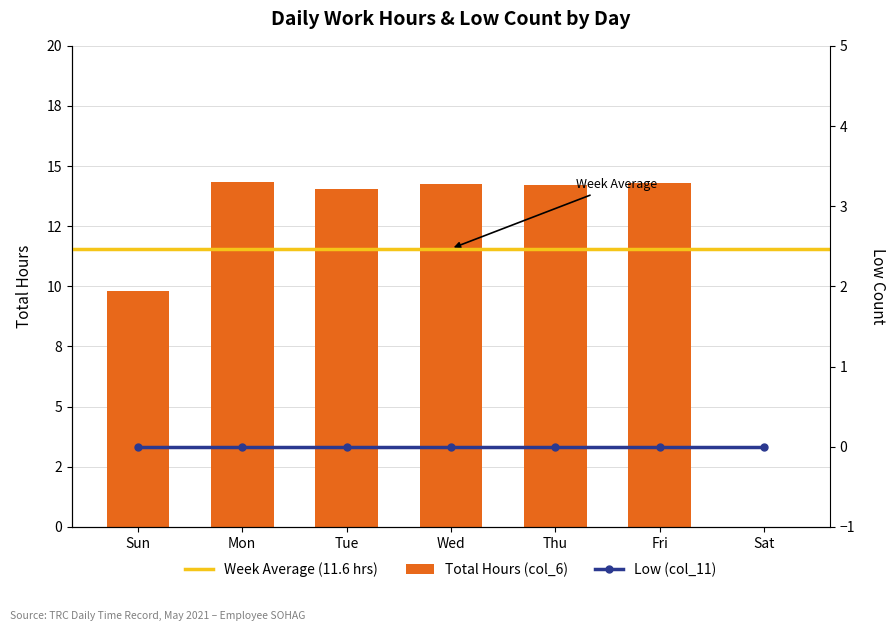

The value at Thu is 7.9. True or false?

False